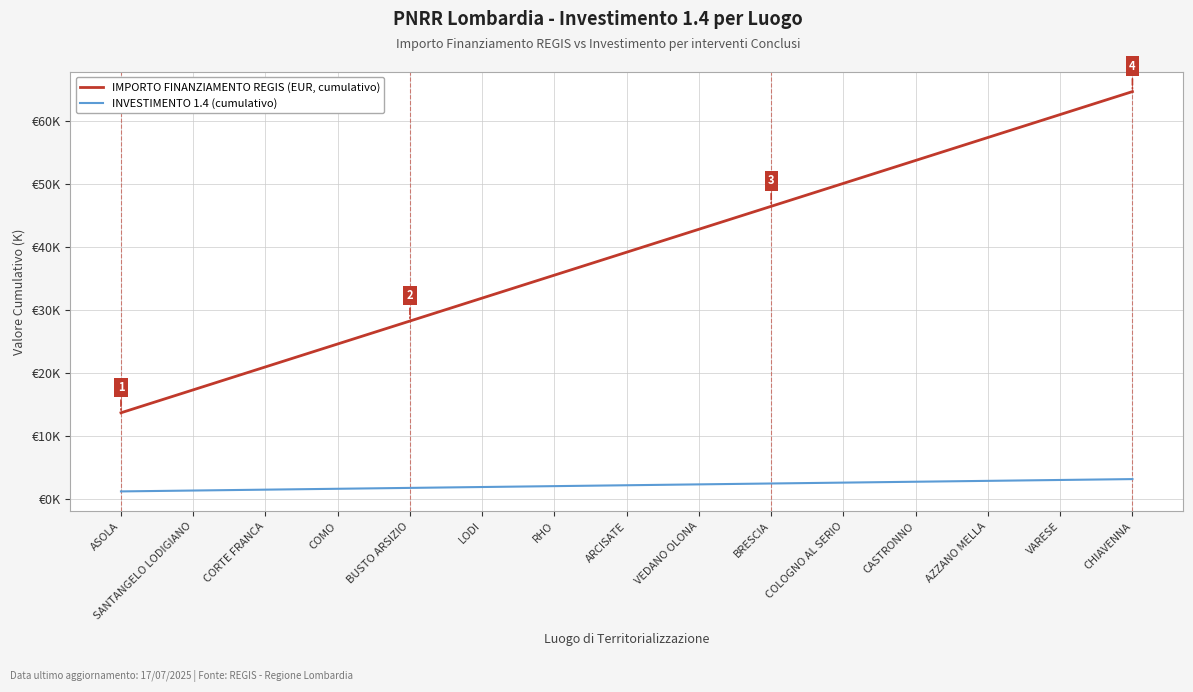

Which series has the largest total across all categories?

IMPORTO FINANZIAMENTO REGIS (EUR, cumulativo)